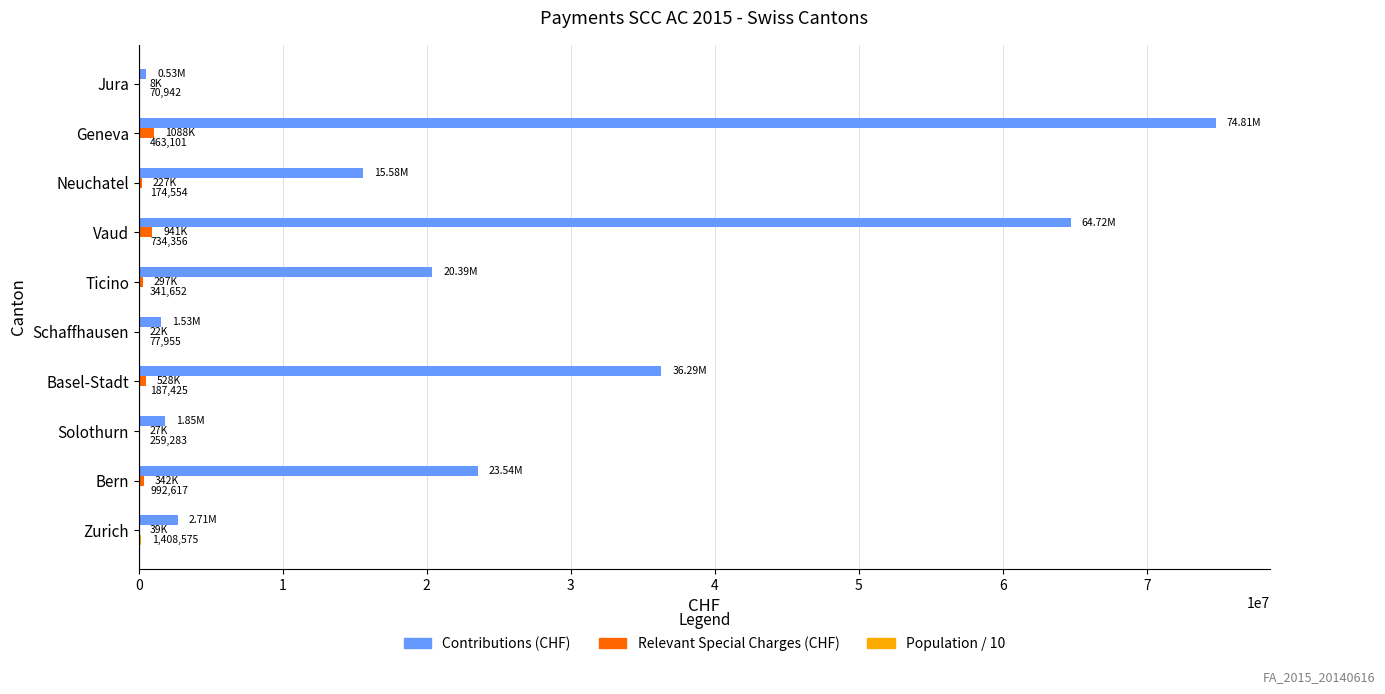

Which series has the largest total across all categories?

Contributions (CHF)